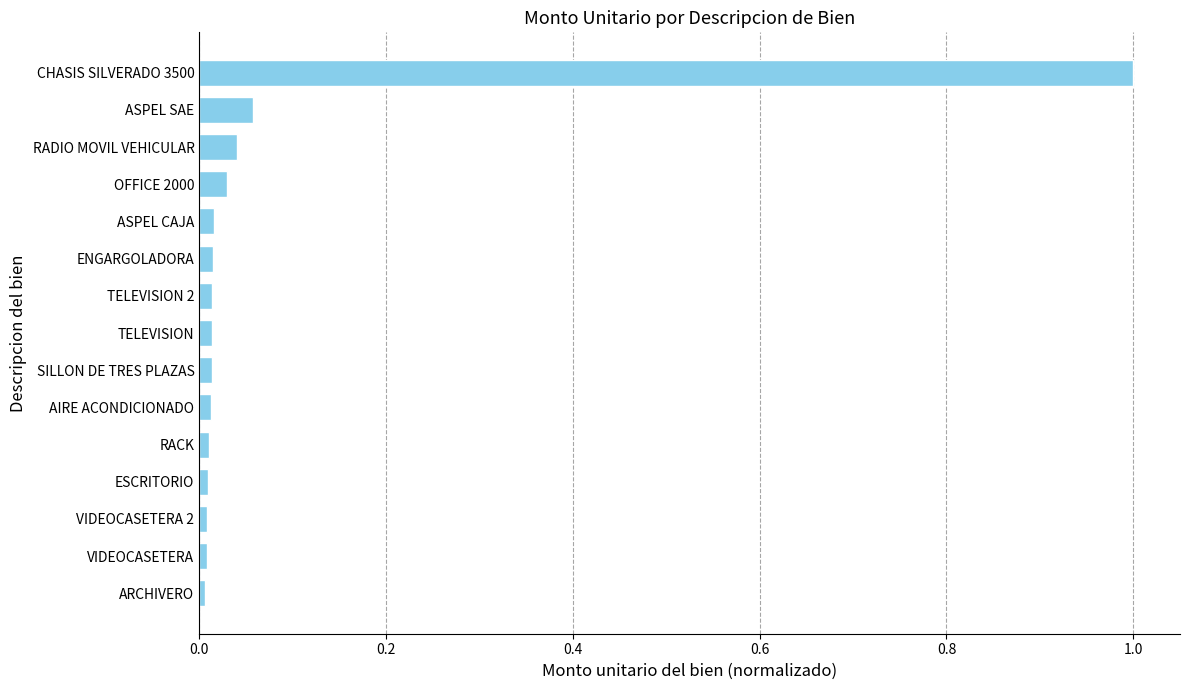

What is the difference between the maximum and minimum values?

1.0